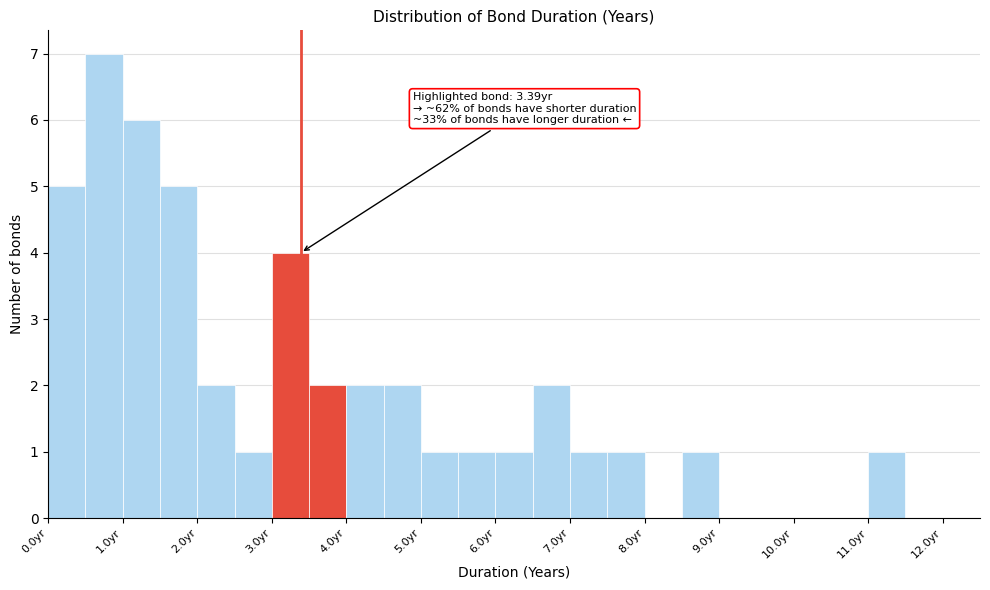

Which range on the x-axis has the tallest bar?

0.5 to 1.0